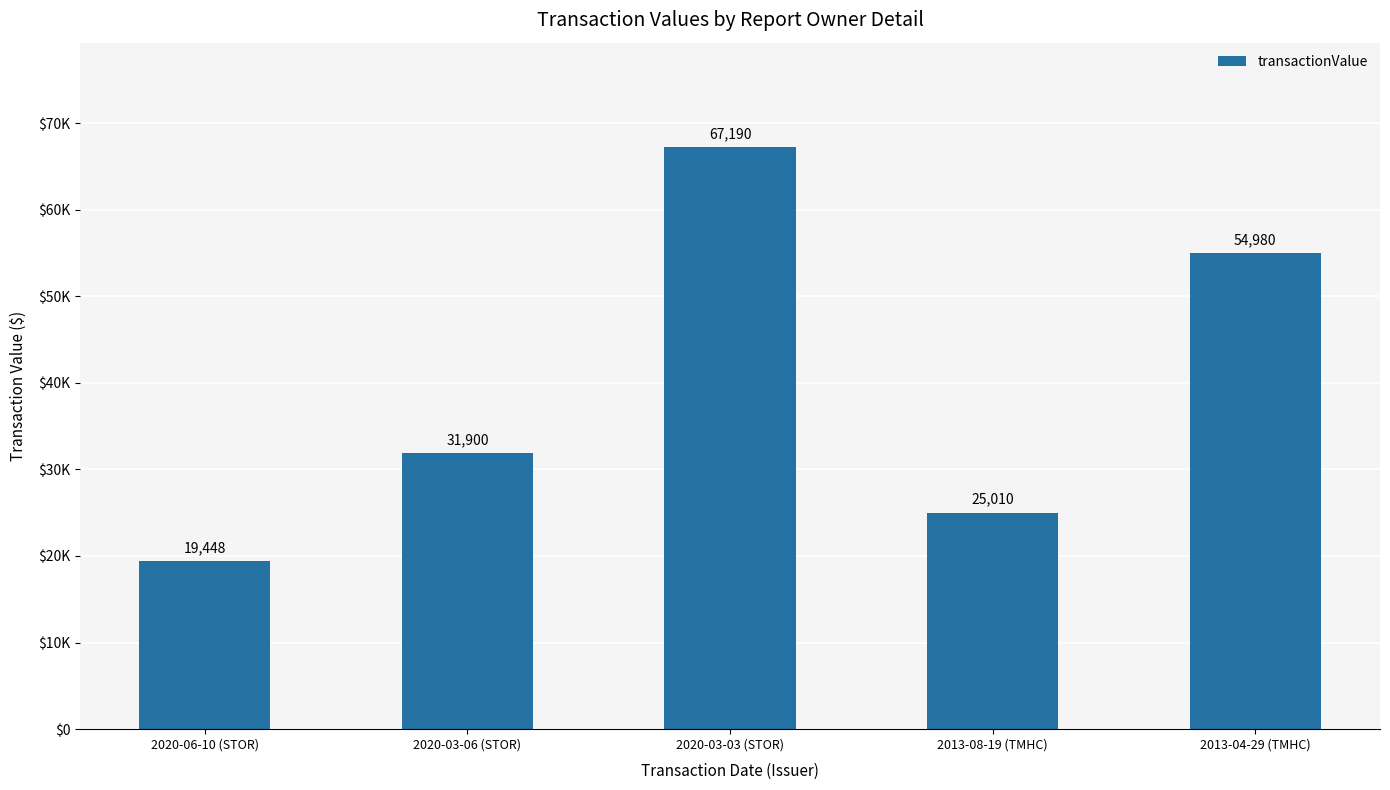

Which category has the lowest value across all series?

2020-06-10 (STOR)